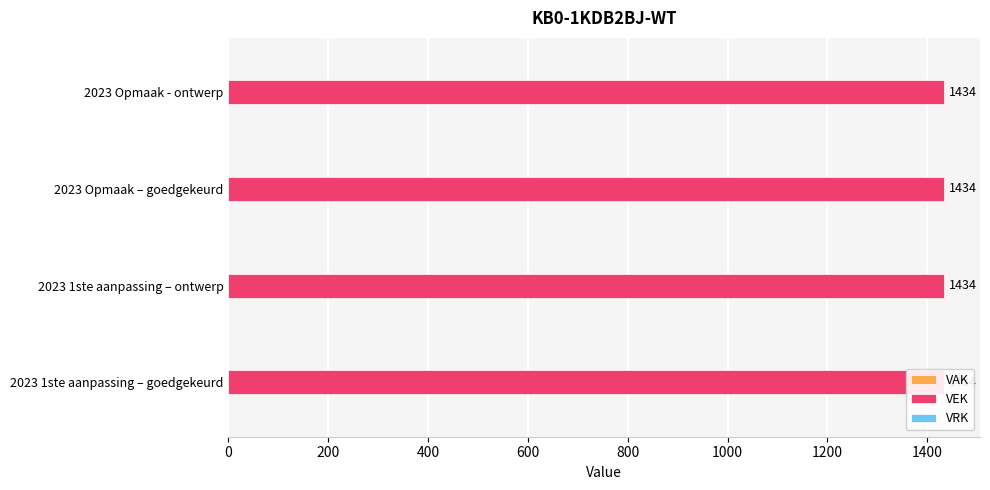

How many data points does each series have?

4